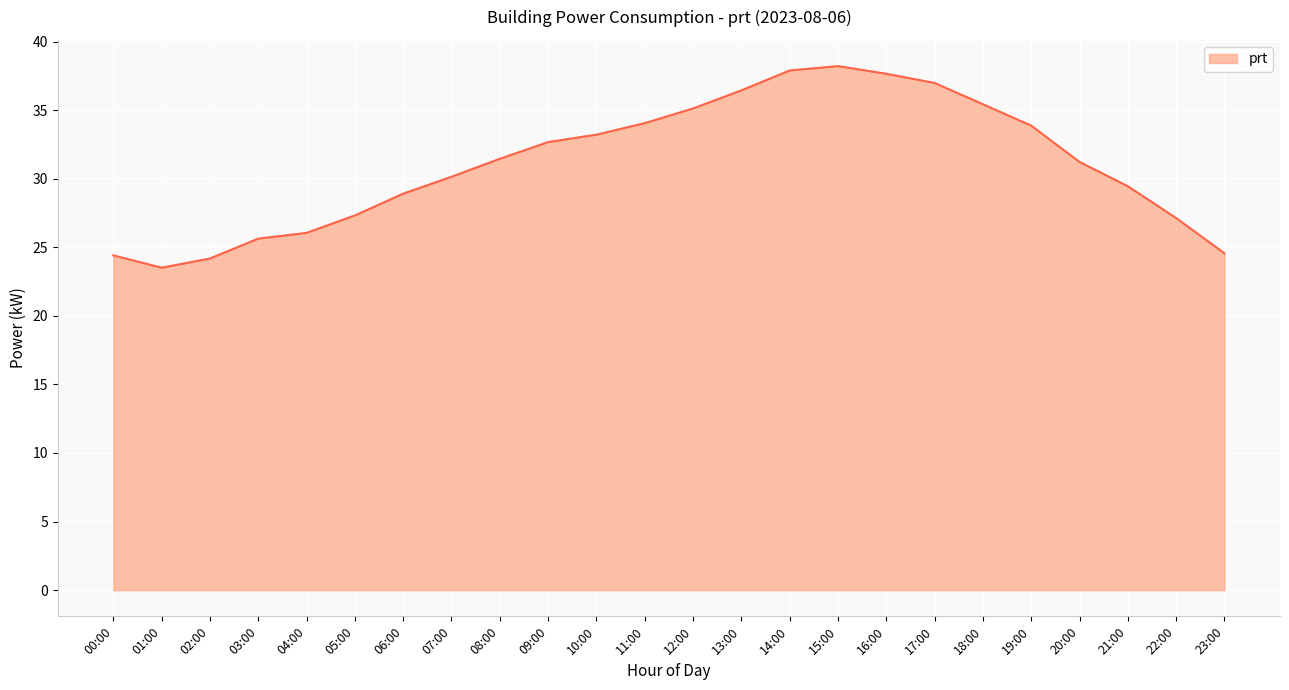

What is the maximum value shown in the chart?

38.2